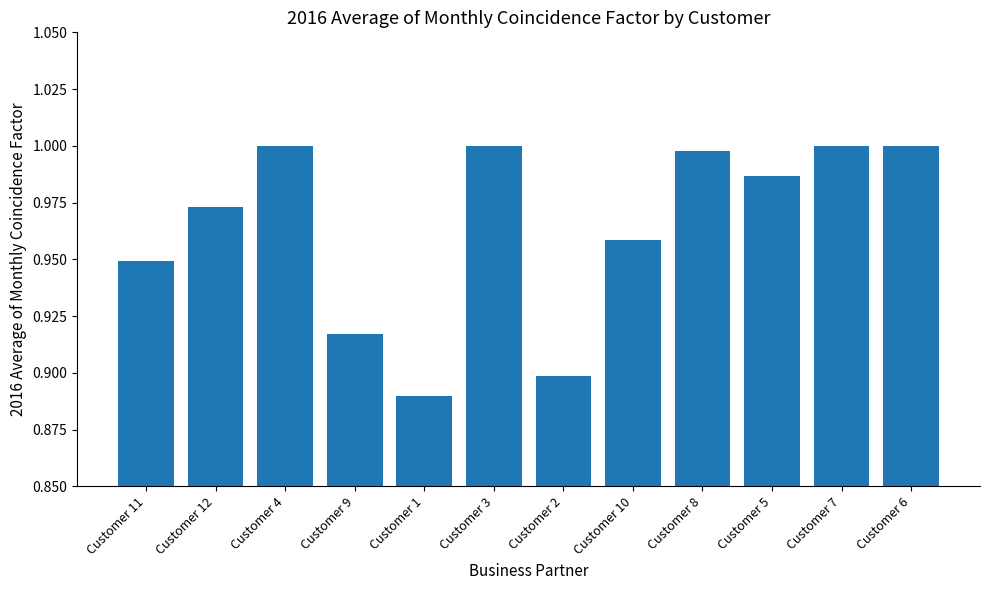

Is it true that the value at Customer 10 is 0.2?

False